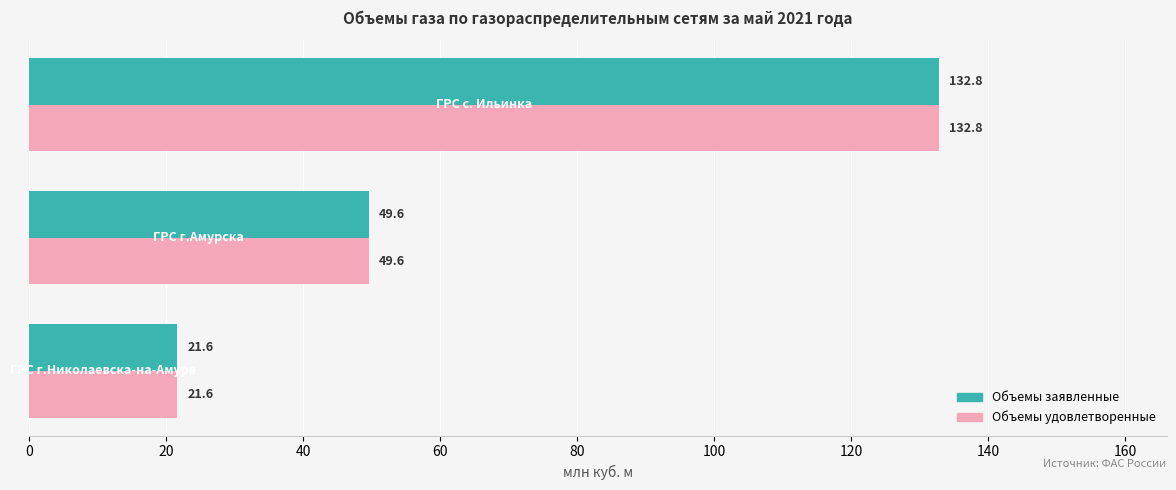

How many values in the Объемы заявленные series exceed 49?

2